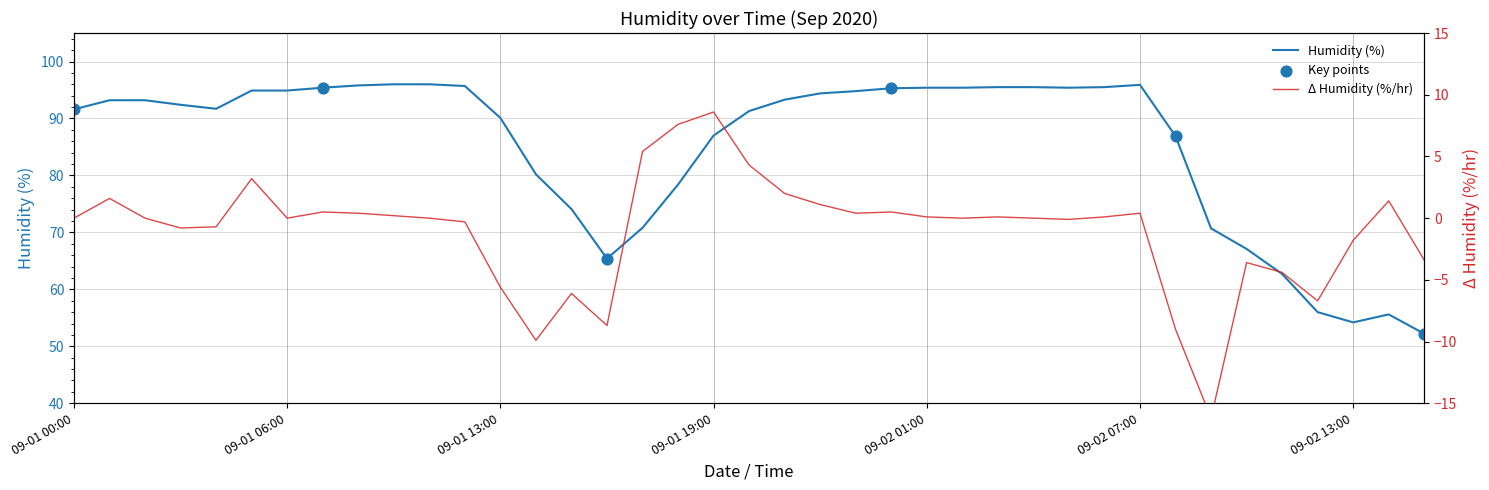

Approximately how many times larger is the value at 09-01 22:00 compared to 09-02 11:00?

1.5